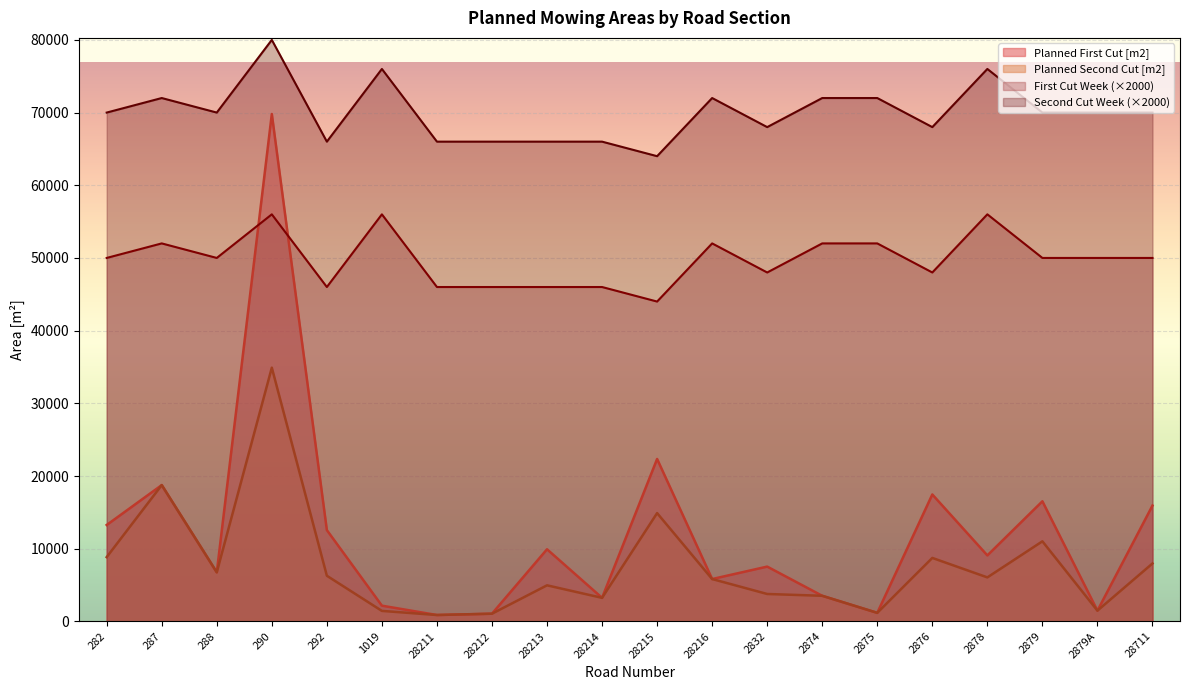

Is it true that Second Cut Week equals 36894 at 28711?

False